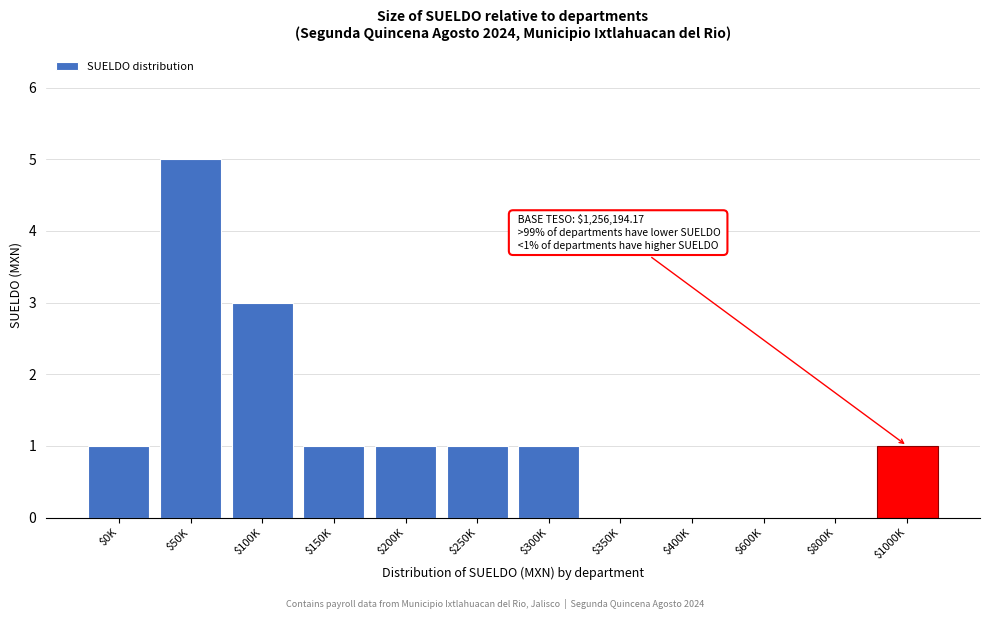

What is the maximum value shown in the chart?

5